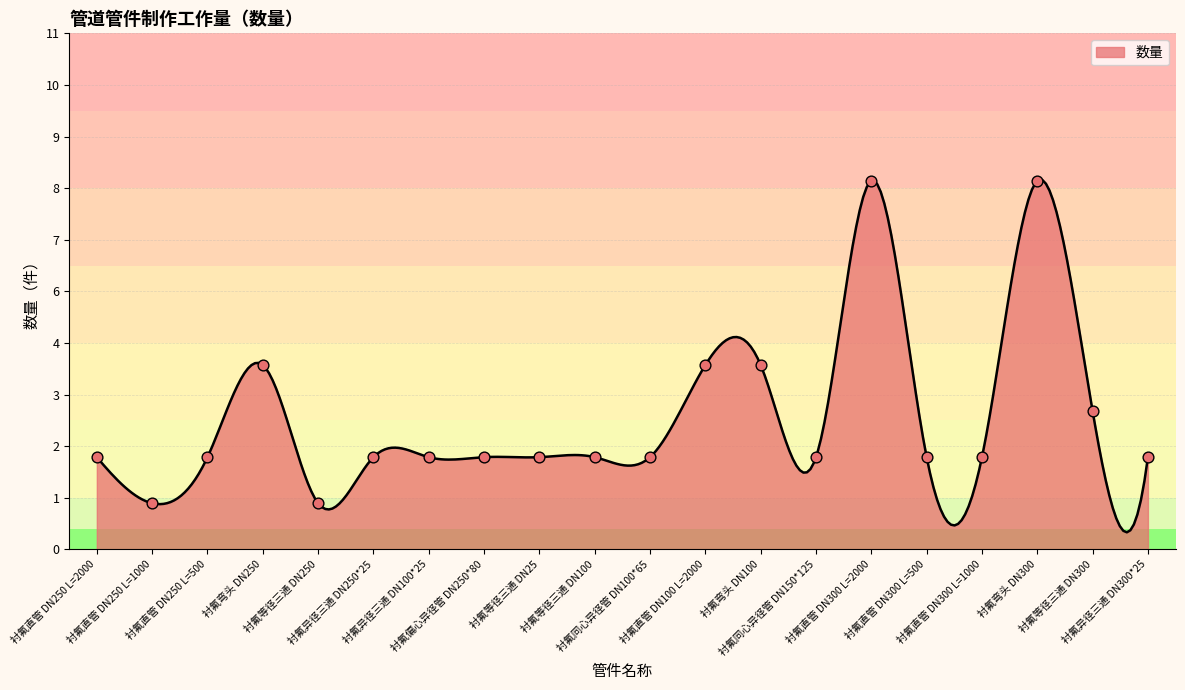

What is the ratio of the value at 衬氟同心异径管 DN150*125 to the value at 衬氟弯头 DN300?

0.2